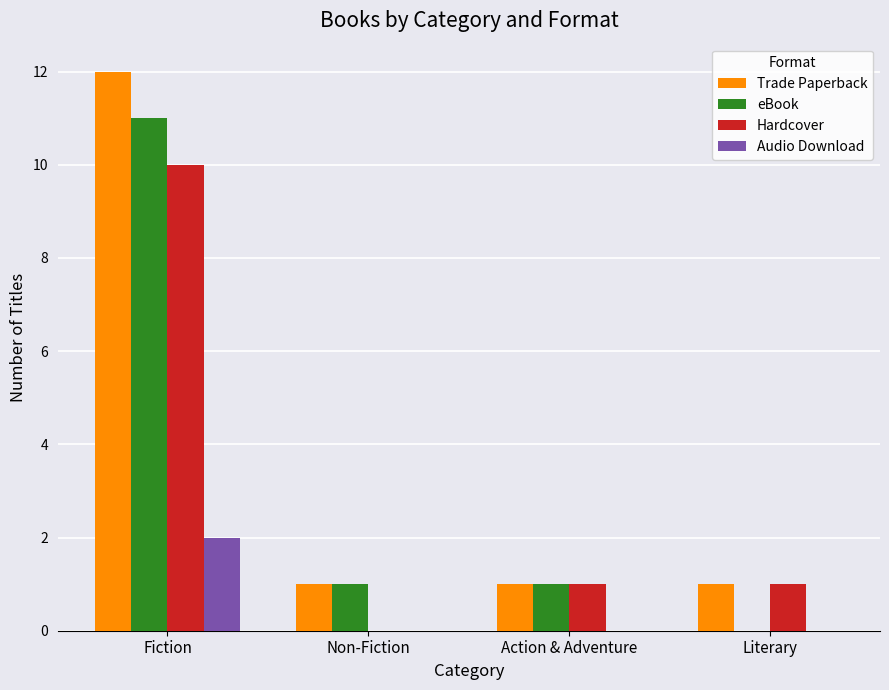

Is it true that Audio Download equals 1 at Action & Adventure?

False